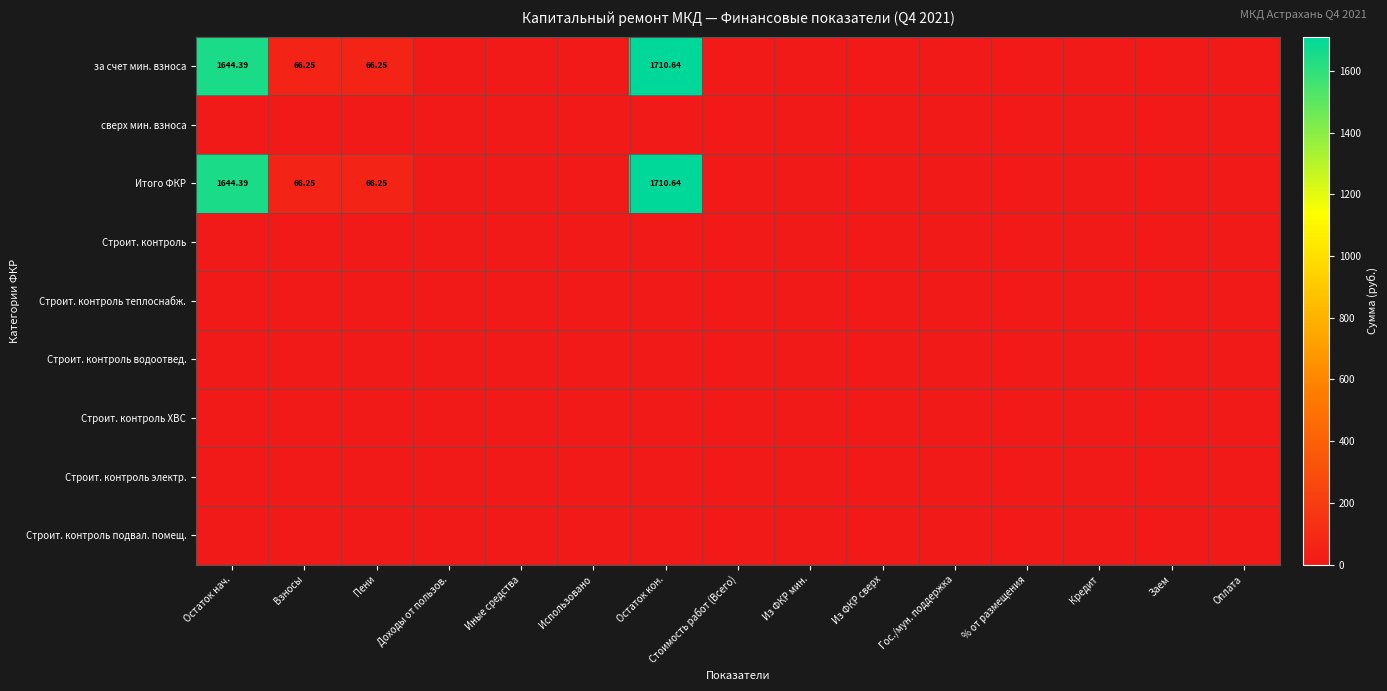

Count the number of data series in this chart.

9